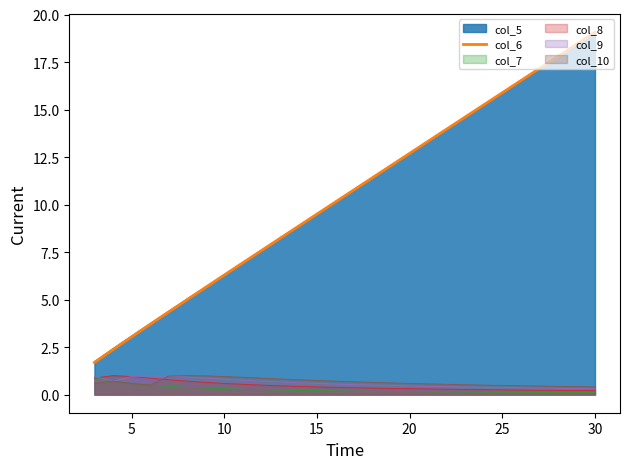

What is the sum of all values?

292.2